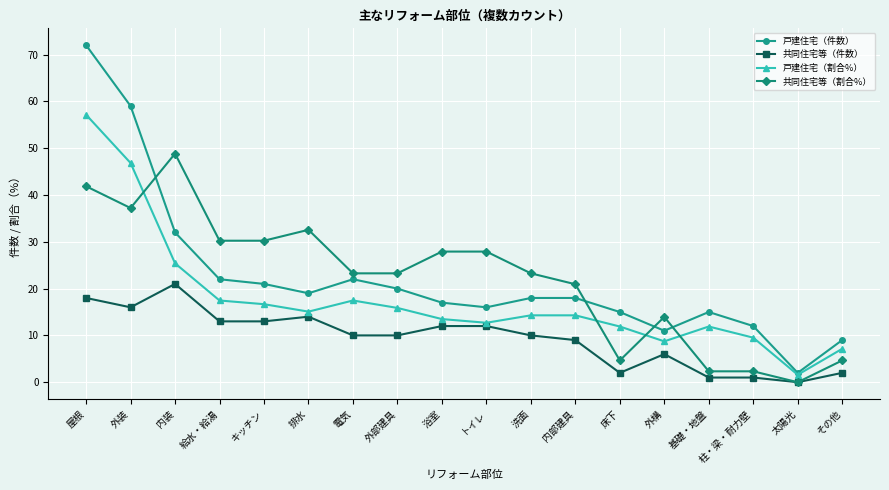

The 共同住宅等（割合%） series shows 41.9 at 屋根. True or false?

True